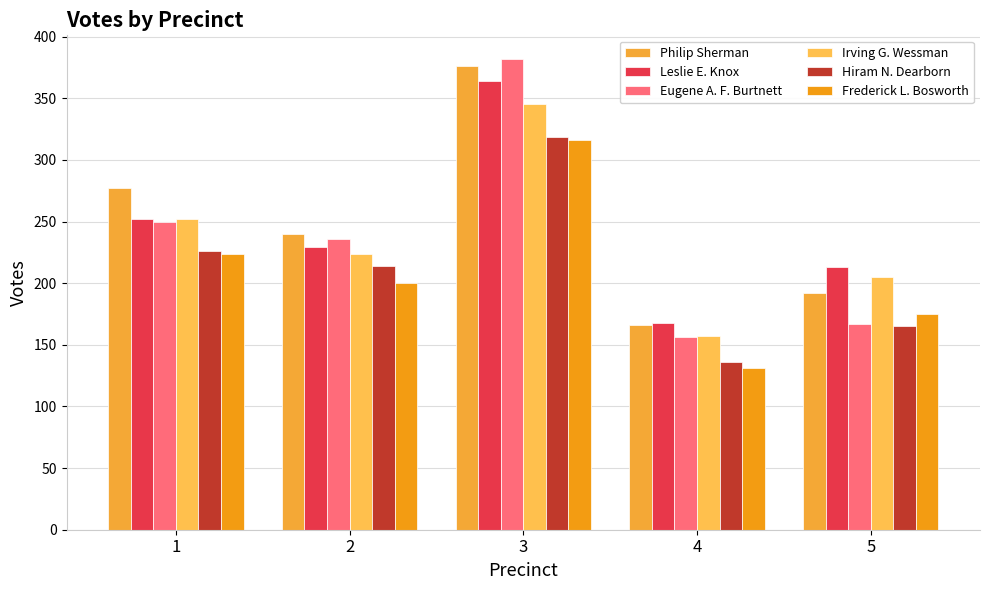

What is the difference between the maximum and minimum values in the Leslie E. Knox series?

196